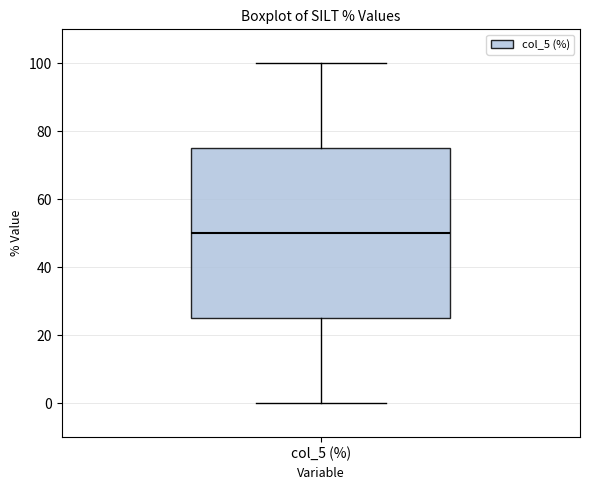

Transcribe this box plot: give where the median line is, the range the box spans, and where the two whiskers end, as read against the y-axis. The values are not printed on the chart, so give them approximately, as read against the axis.

median 50, box 26 to 76, whiskers 0 to 100